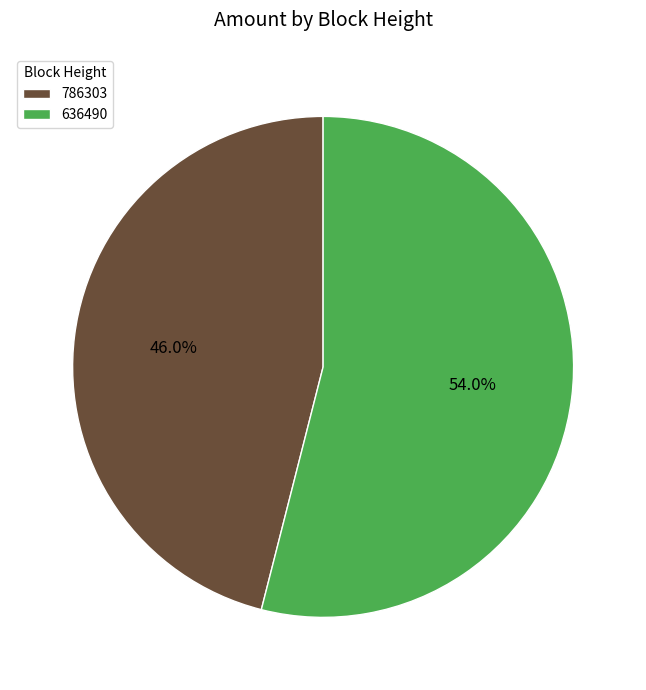

Count the number of slices in the pie.

2